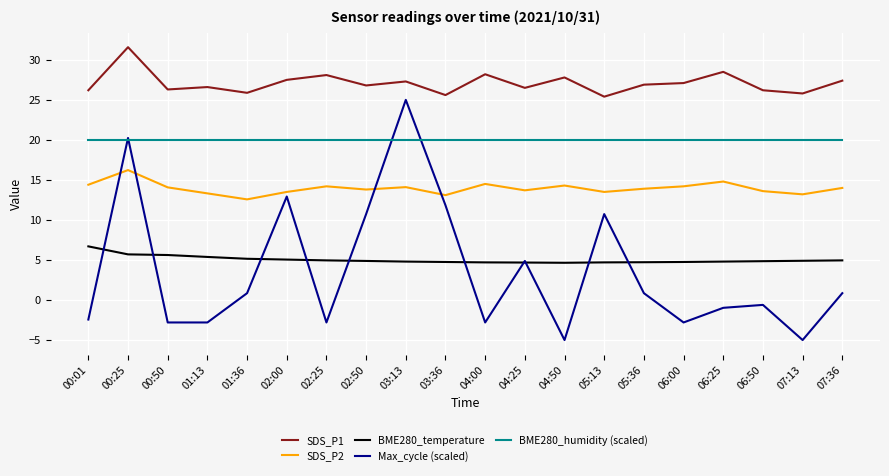

What is the lowest value of the SDS_P2 series?

12.6